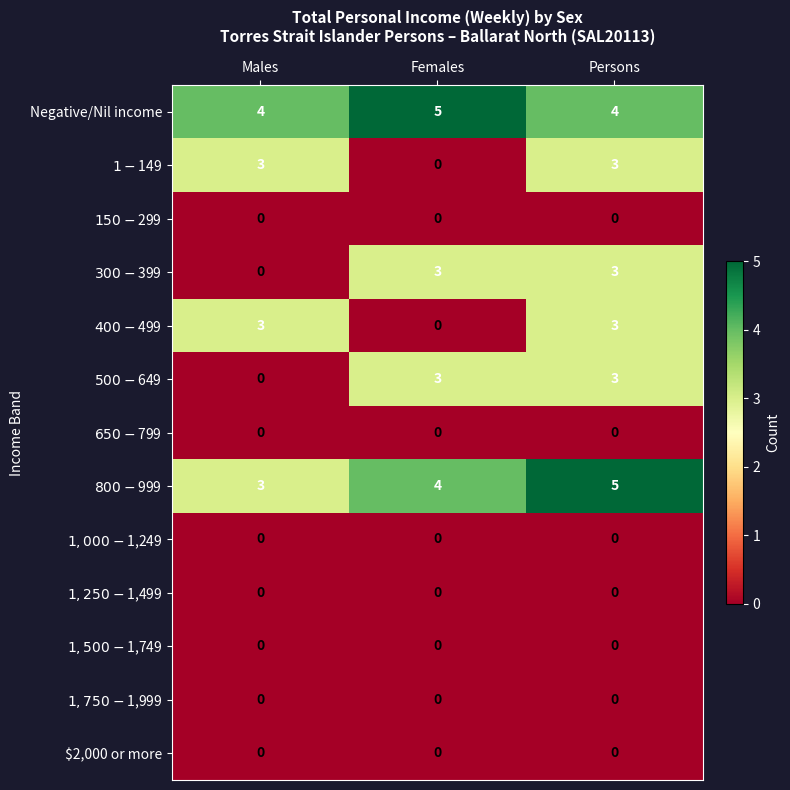

The value of Negative/Nil income at Females is 2. True or false?

False